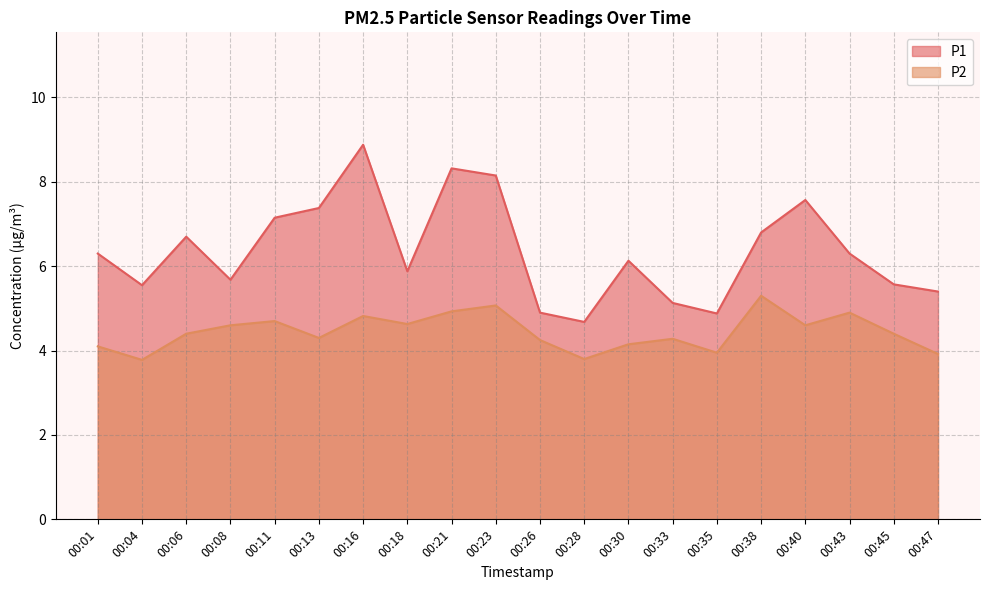

What is the value of the P2 point at the 4th from the left?

4.6